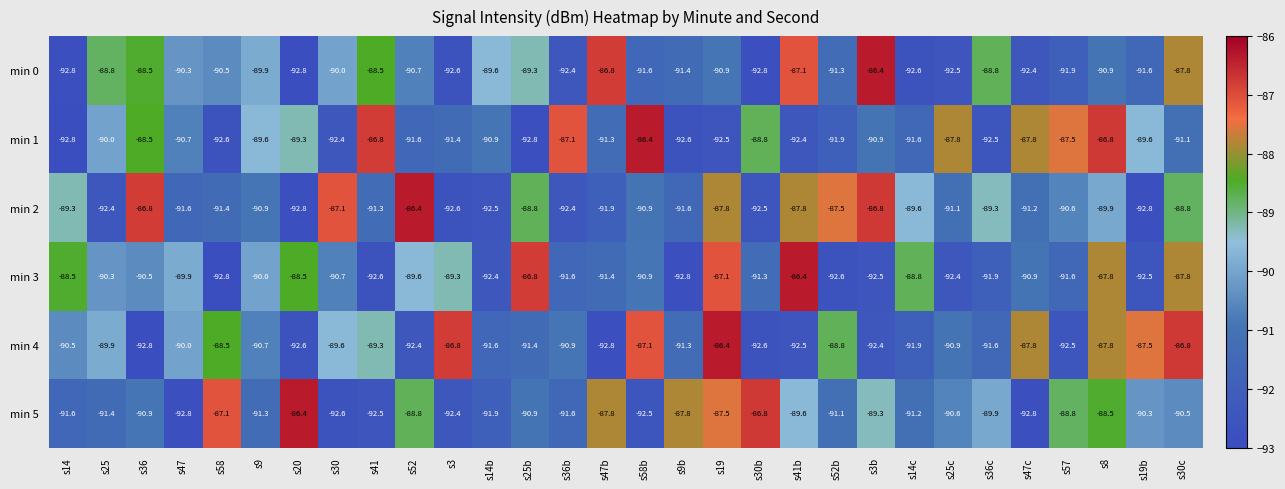

What is the average value of the min 1 series?

-90.3